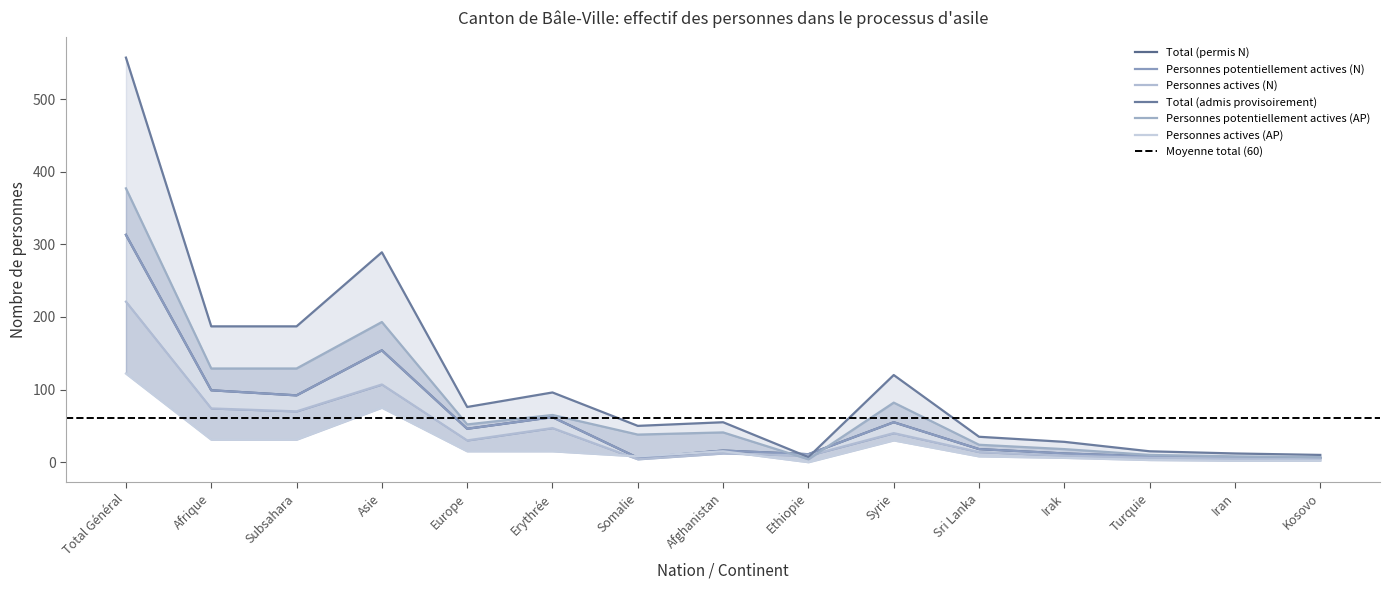

Is the value of Personnes actives (N) at Europe greater than the value of Total (permis N) at Afrique?

No